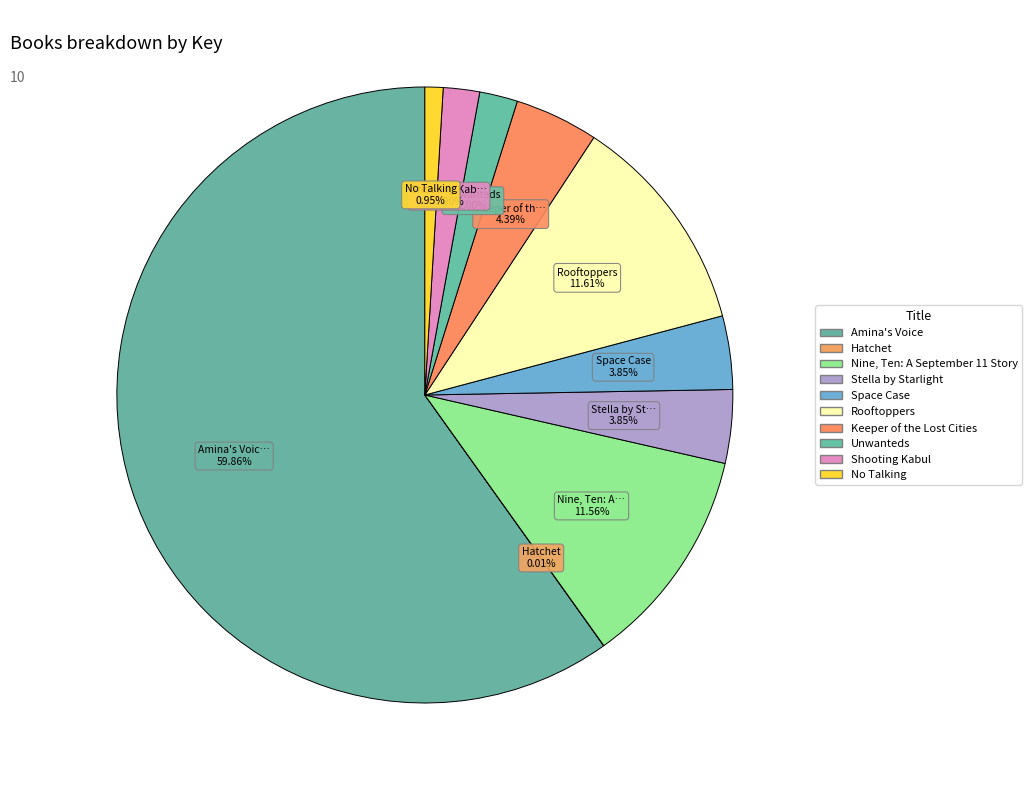

How many segments does this pie chart have?

10